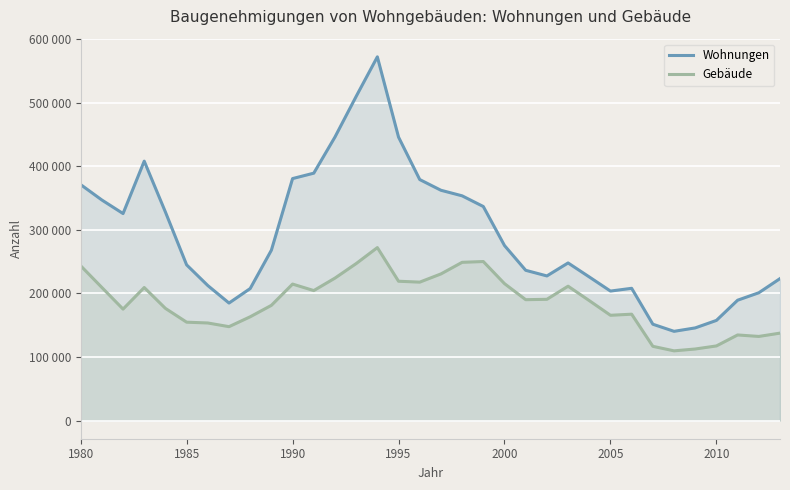

What is the sum of the Wohnungen values at 1995 and 2005?

649773